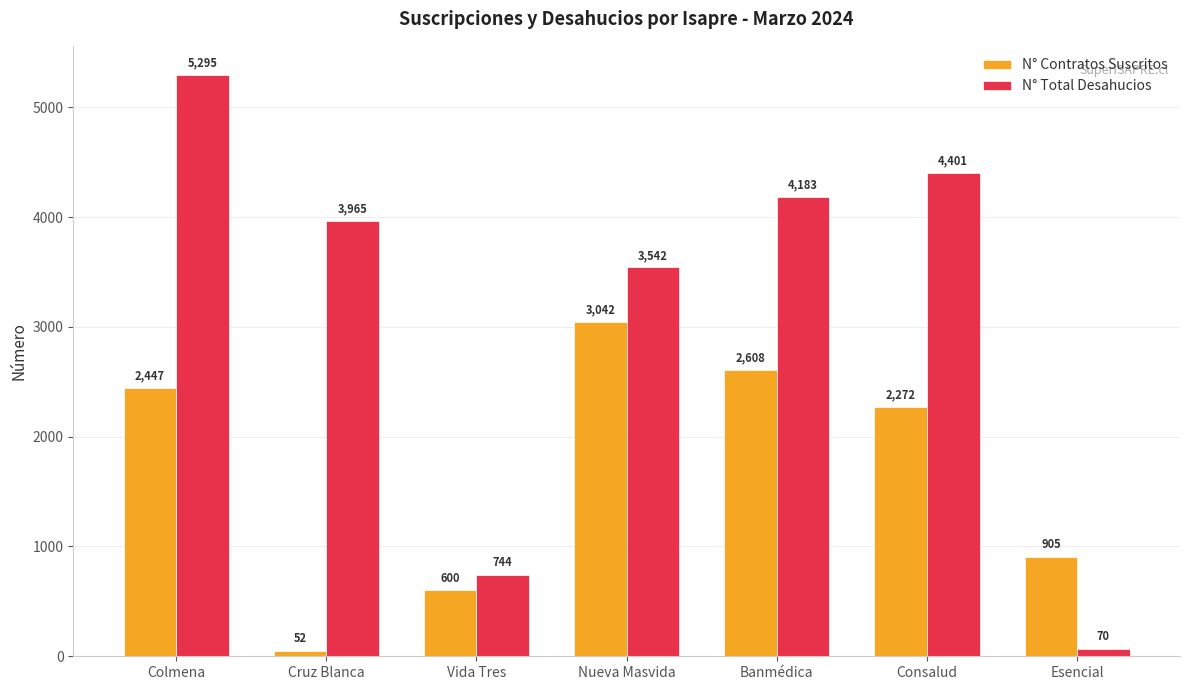

What is the average value of the N° Contratos Suscritos series?

1704